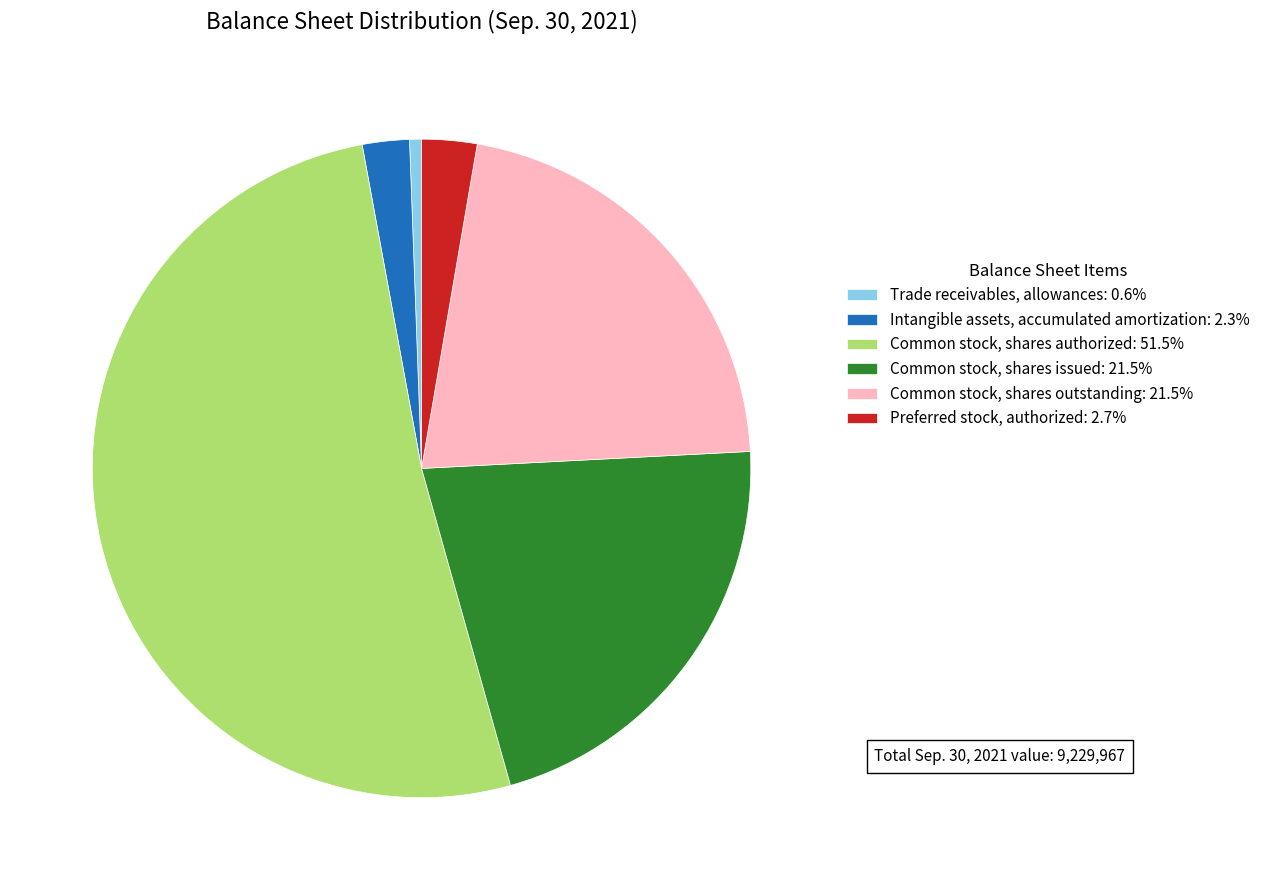

What is the majority slice?

Common stock, shares authorized